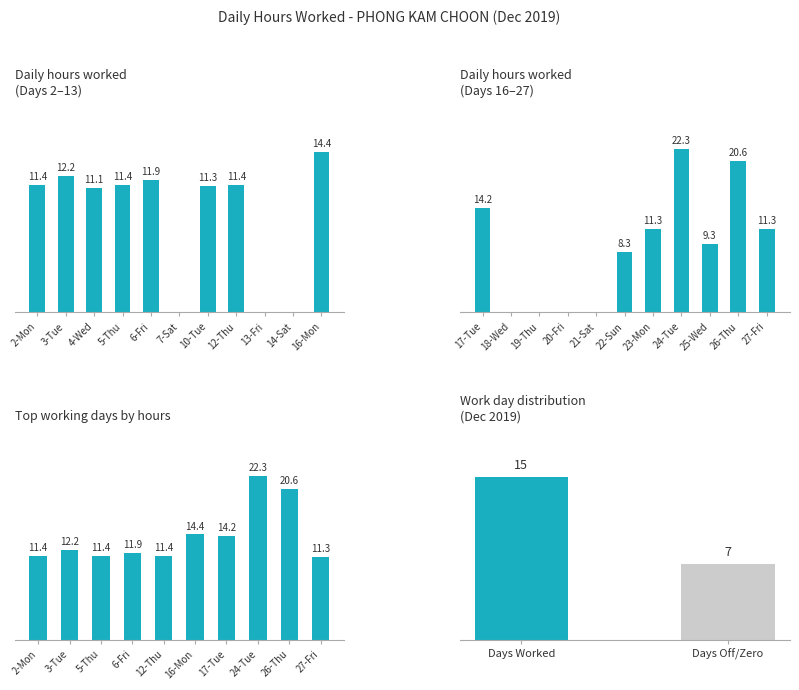

True or false: the data shows 12.2 at 3-Tue.

True